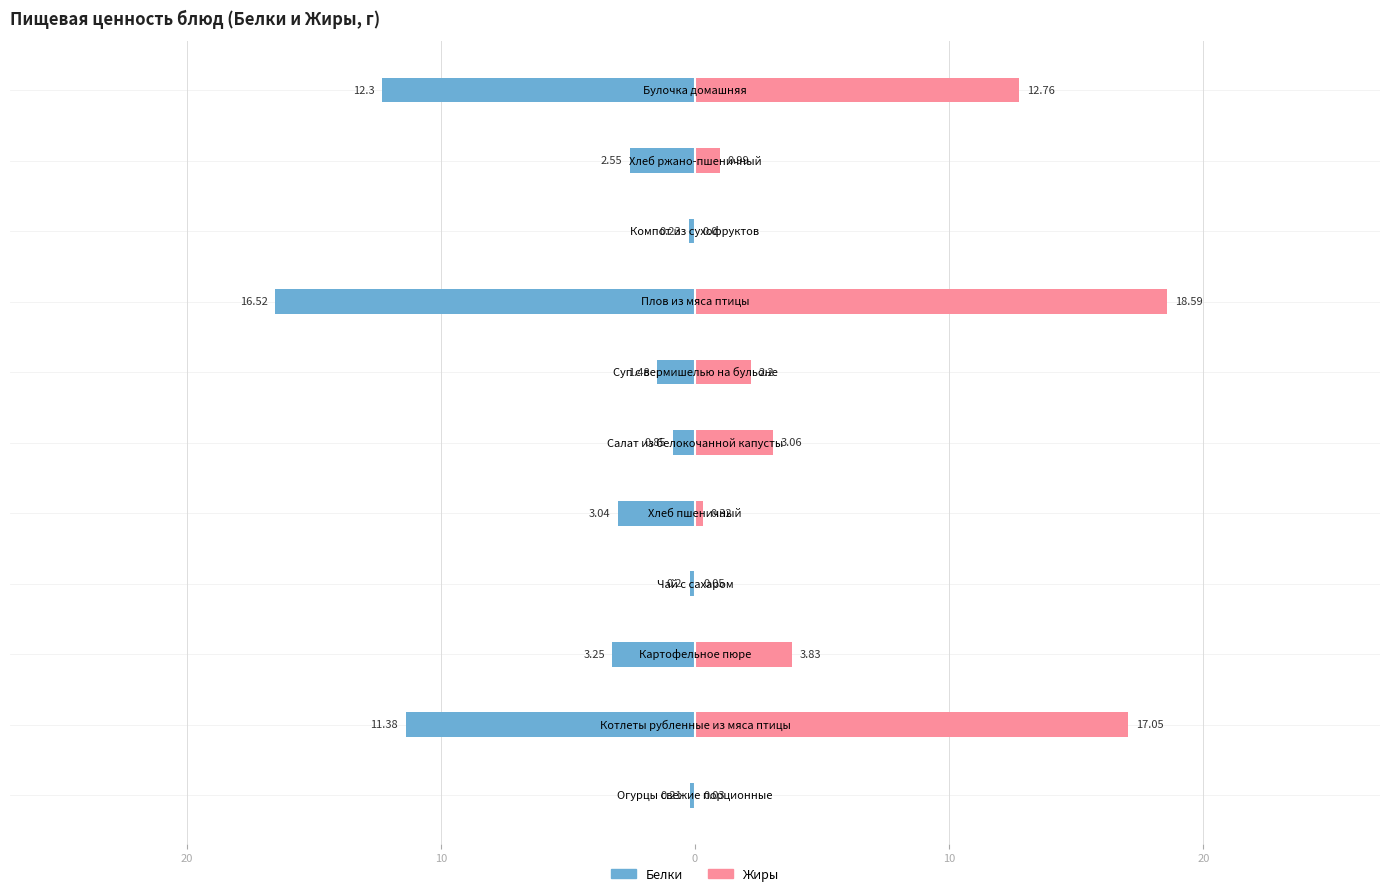

Reading left to right, transcribe all the data shown in this chart.

Белки: -0.2	-11.4	-3.2	-0.2	-3.0	-0.8	-1.5	-16.5	-0.2	-2.5	-12.3
Жиры: 0.0	17.1	3.8	0.1	0.3	3.1	2.2	18.6	0.0	1.0	12.8